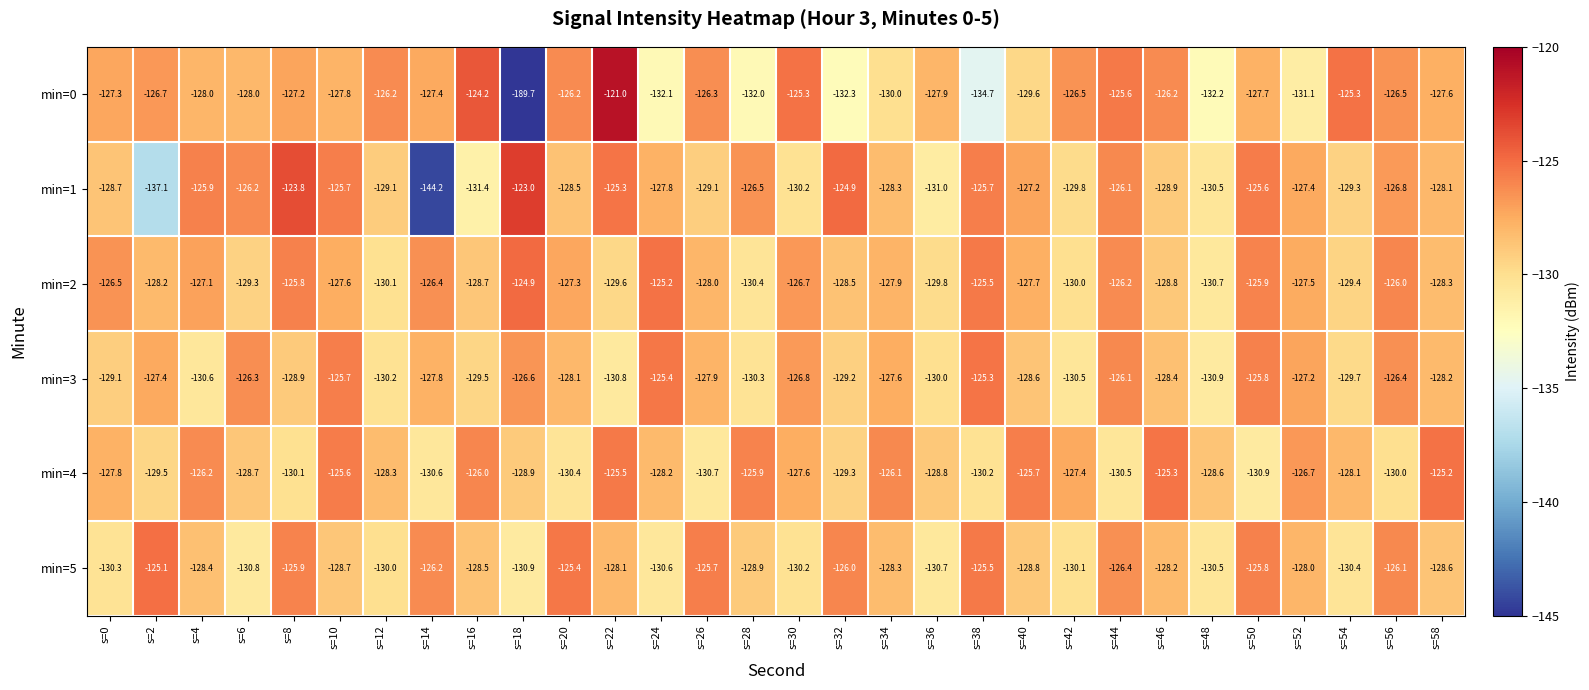

At which category is the sum across all series the highest?

s=22